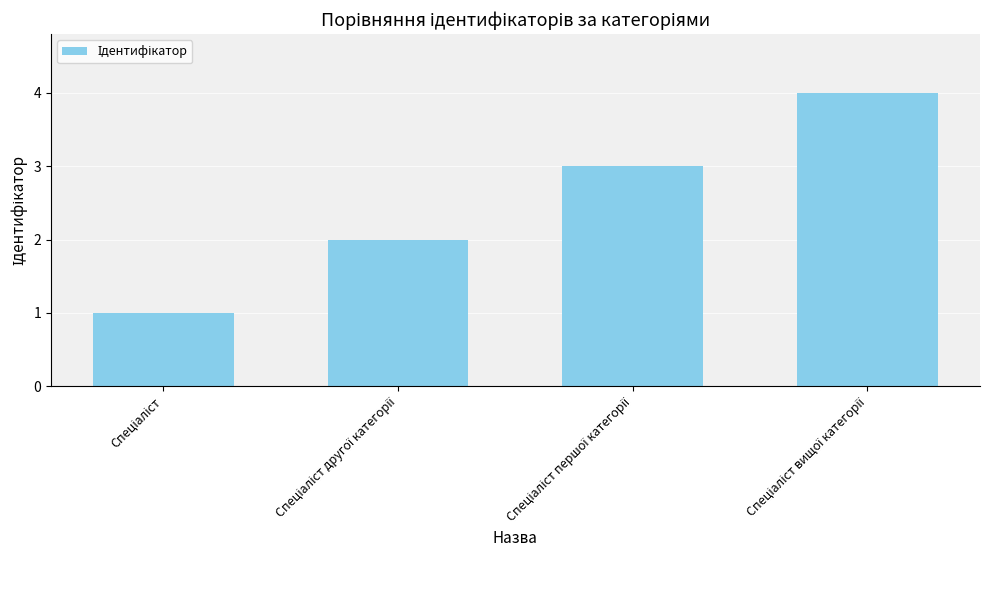

What is the sum of all values?

10